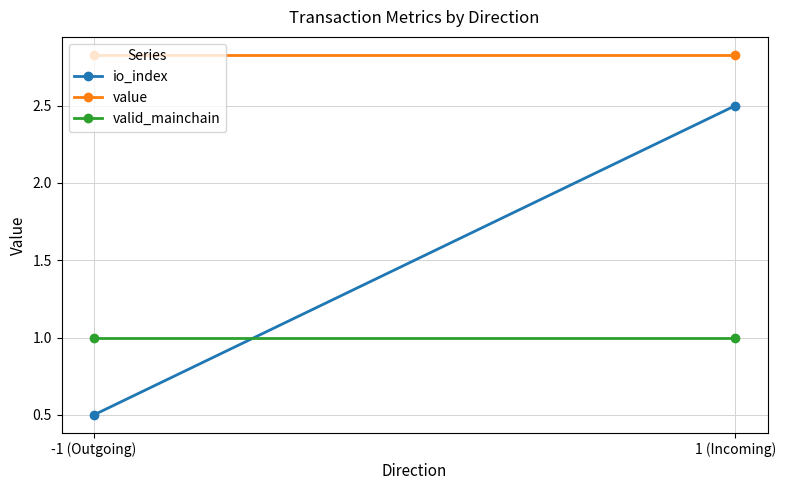

What value does the valid_mainchain series have at -1 (Outgoing)?

1.0